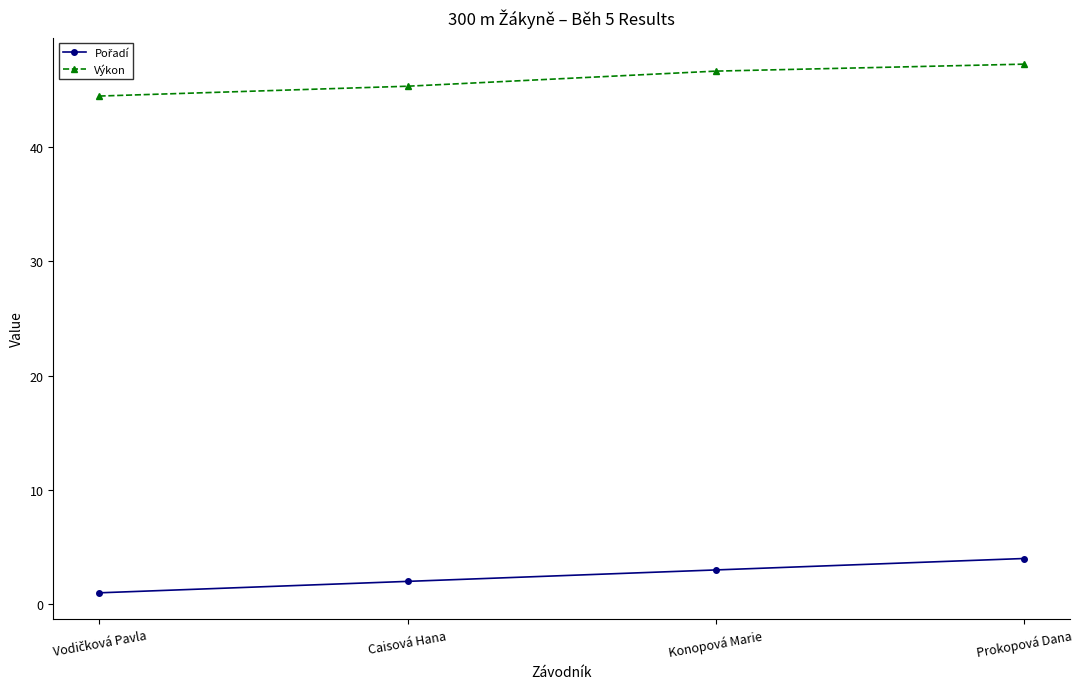

What is the label of the 2nd point from the left?

Caisová Hana